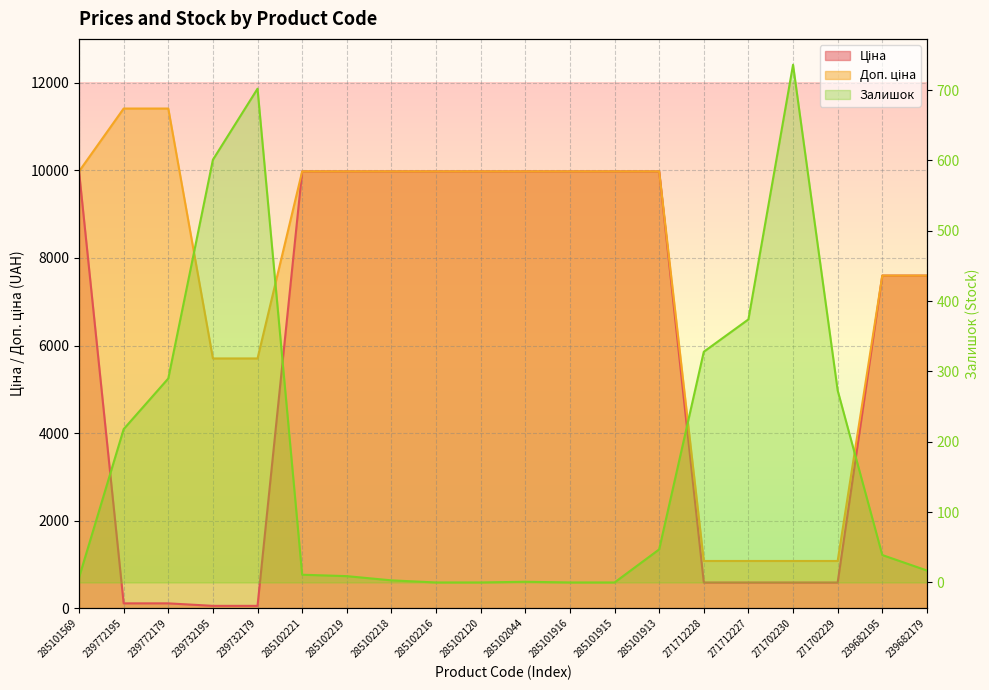

How many series are shown in this chart?

3